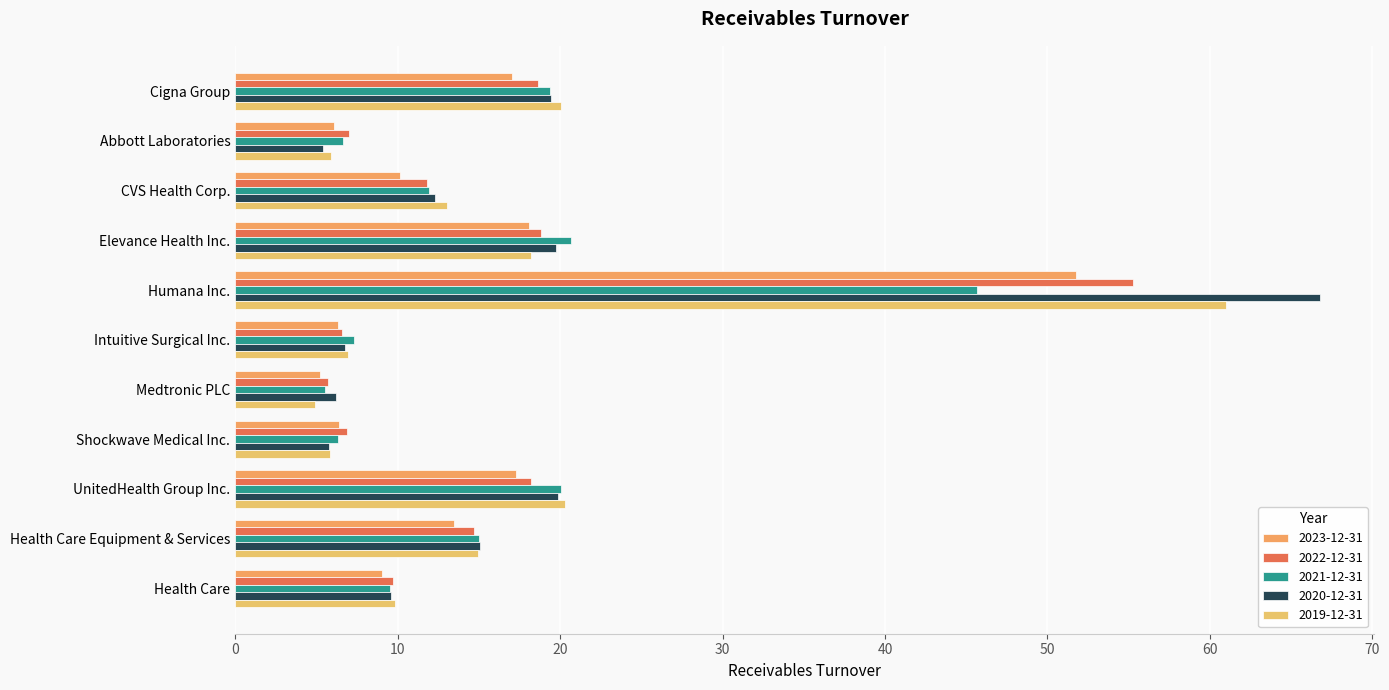

What is the difference between the 2023-12-31 values at Health Care and CVS Health Corp.?

1.1